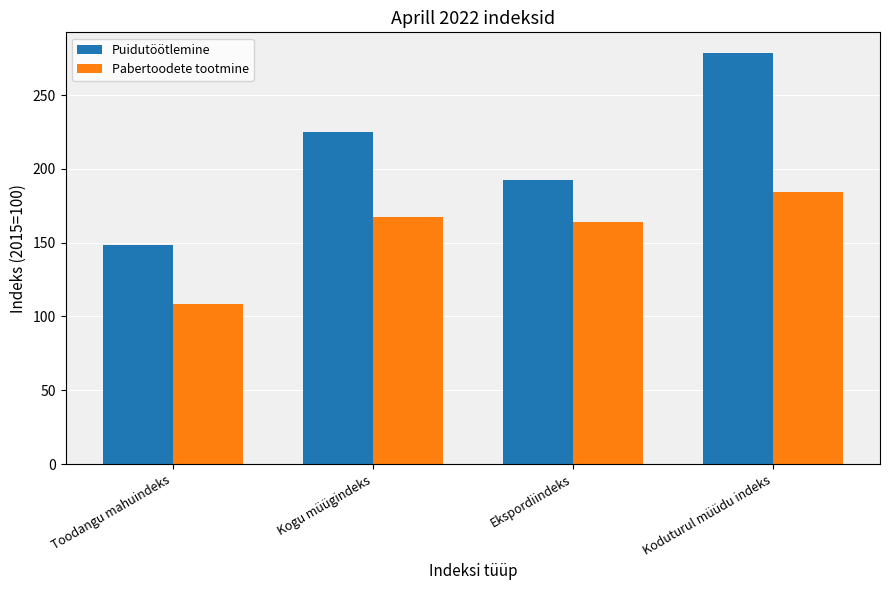

Which label corresponds to the smallest value in the chart?

Toodangu mahuindeks